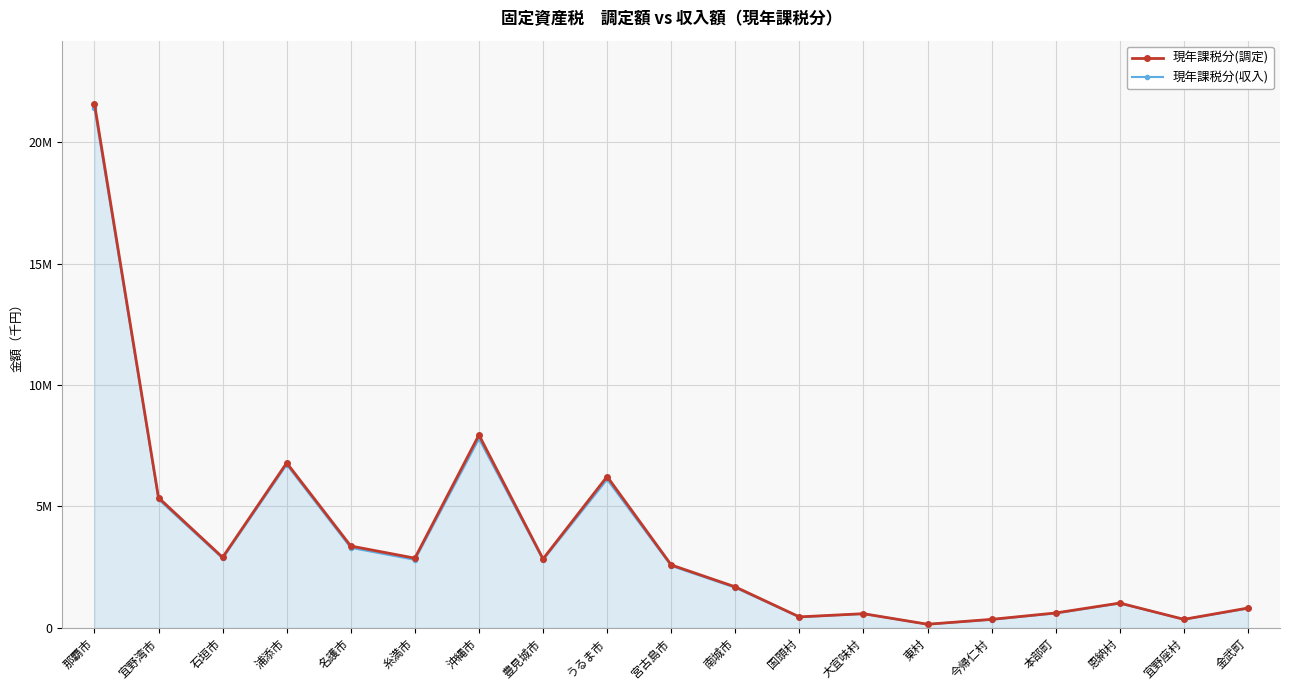

What are all the series names shown in the legend?

現年課税分(調定), 現年課税分(収入)